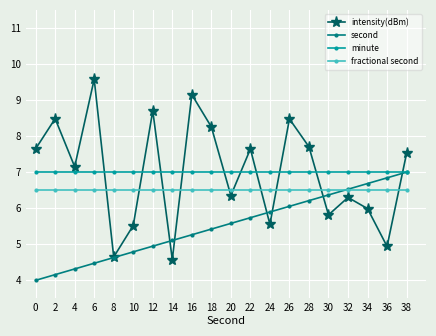

Reading left to right, list all the values displayed in this chart.

intensity(dBm): 7.6	8.5	7.2	9.6	4.6	5.5	8.7	4.6	9.1	8.3	6.4	7.6	5.6	8.5	7.7	5.8	6.3	6.0	4.9	7.5
second: 4.0	4.2	4.3	4.5	4.6	4.8	4.9	5.1	5.3	5.4	5.6	5.7	5.9	6.1	6.2	6.4	6.5	6.7	6.8	7.0
minute: 7.0	7.0	7.0	7.0	7.0	7.0	7.0	7.0	7.0	7.0	7.0	7.0	7.0	7.0	7.0	7.0	7.0	7.0	7.0	7.0
fractional second: 6.5	6.5	6.5	6.5	6.5	6.5	6.5	6.5	6.5	6.5	6.5	6.5	6.5	6.5	6.5	6.5	6.5	6.5	6.5	6.5